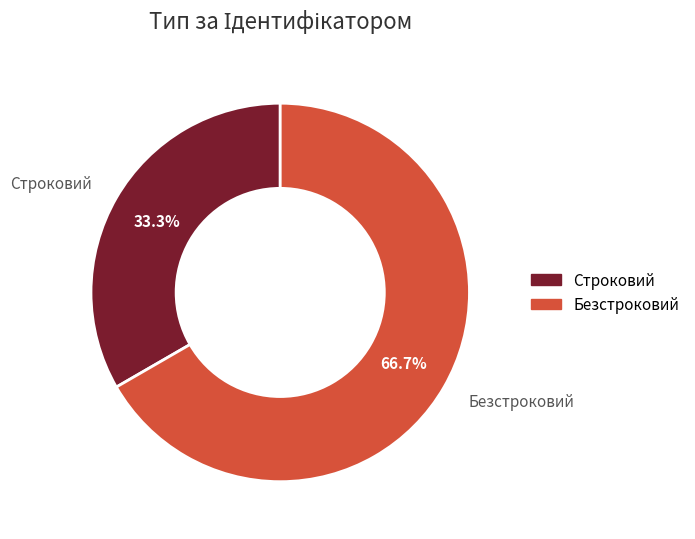

To the nearest percent, what is the average slice percentage?

50%